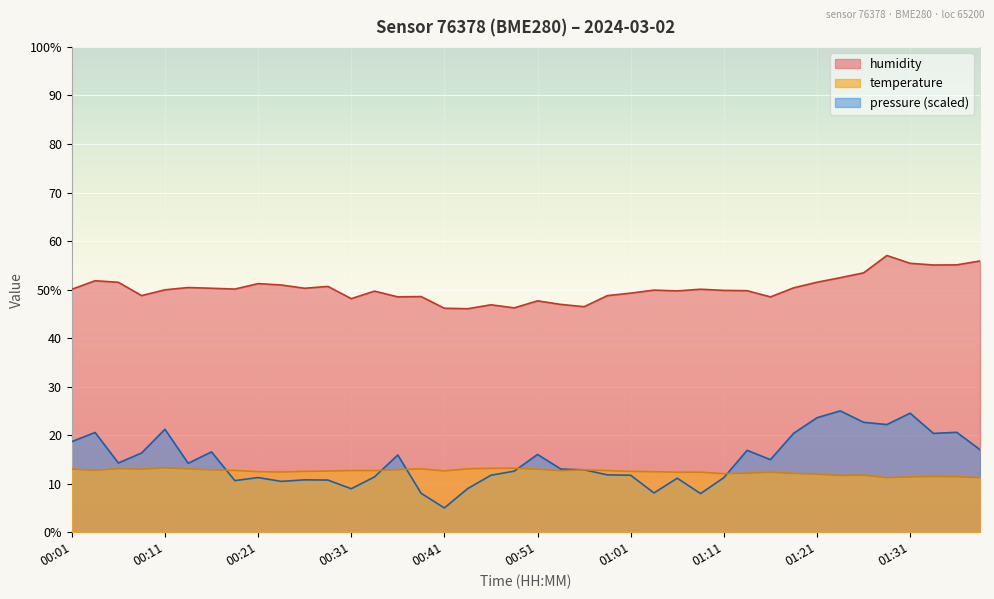

In humidity, how many points are lower than both neighbors (excluding endpoints)?

11